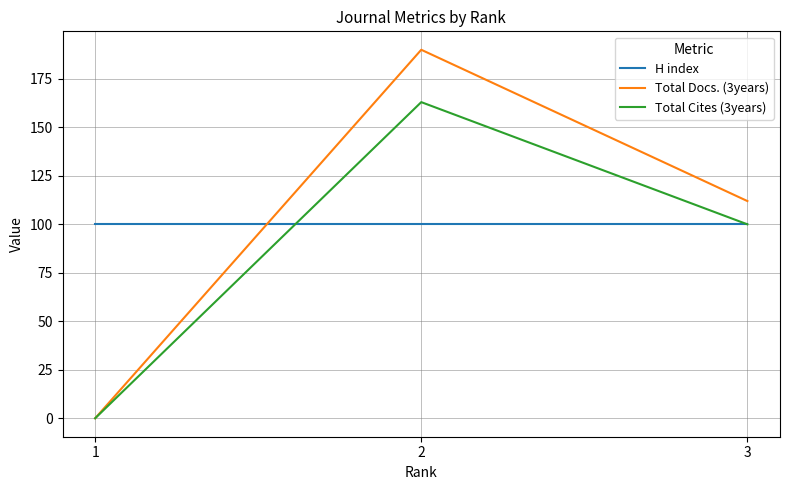

What is the spread (max minus min) of values at 3?

12